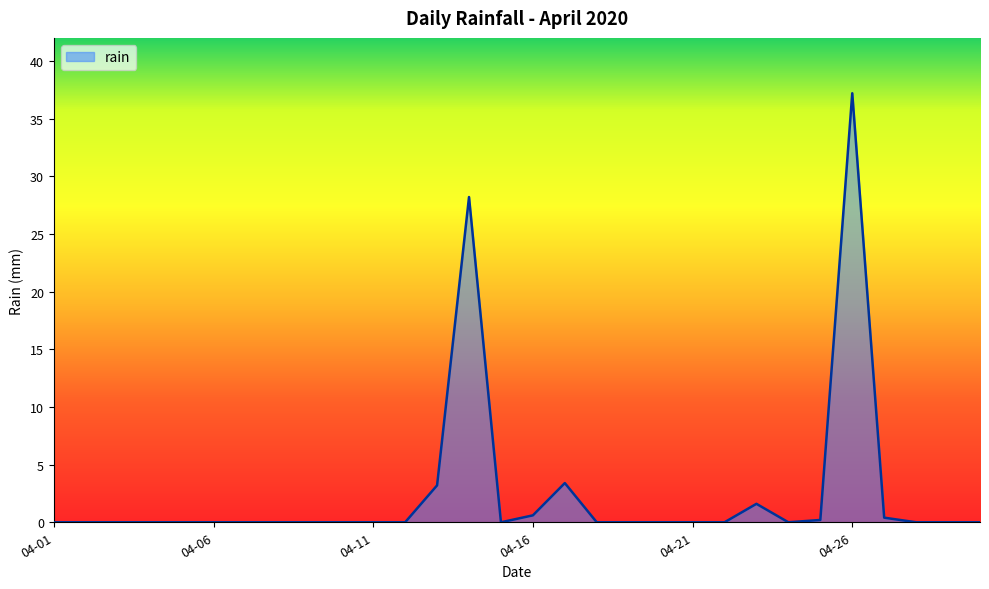

What is the difference between the maximum and minimum values?

37.2